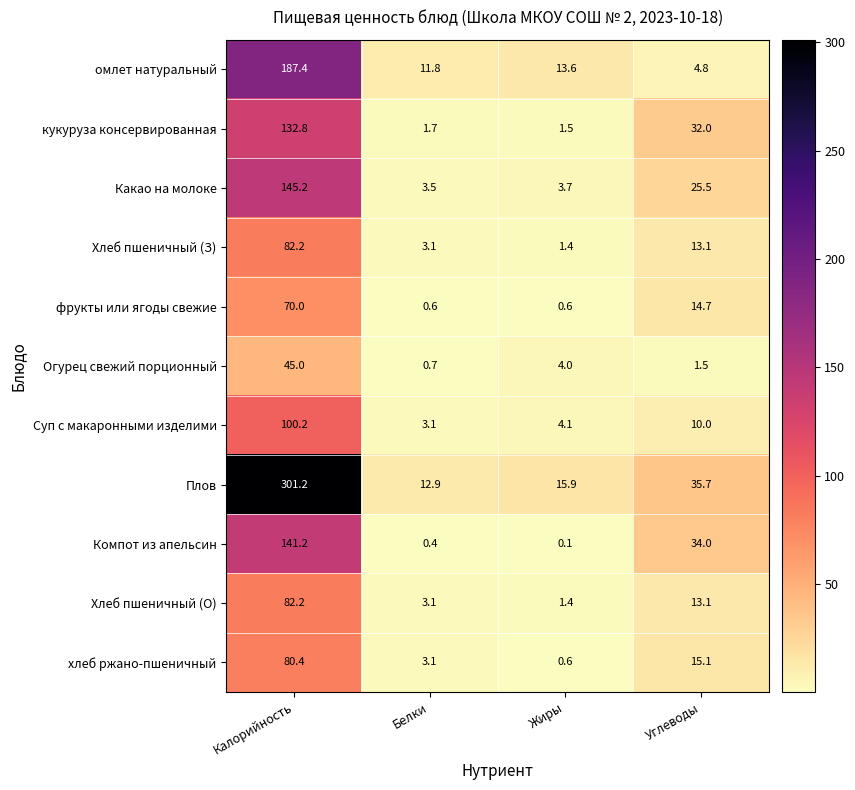

The Суп с макаронными изделими series shows 16.2 at Углеводы. True or false?

False